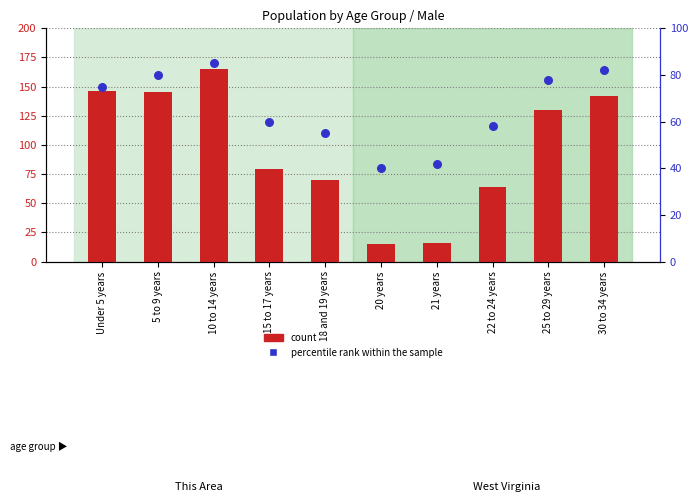

Is the value of percentile rank within the sample at 30 to 34 years greater than the value of count at 21 years?

Yes